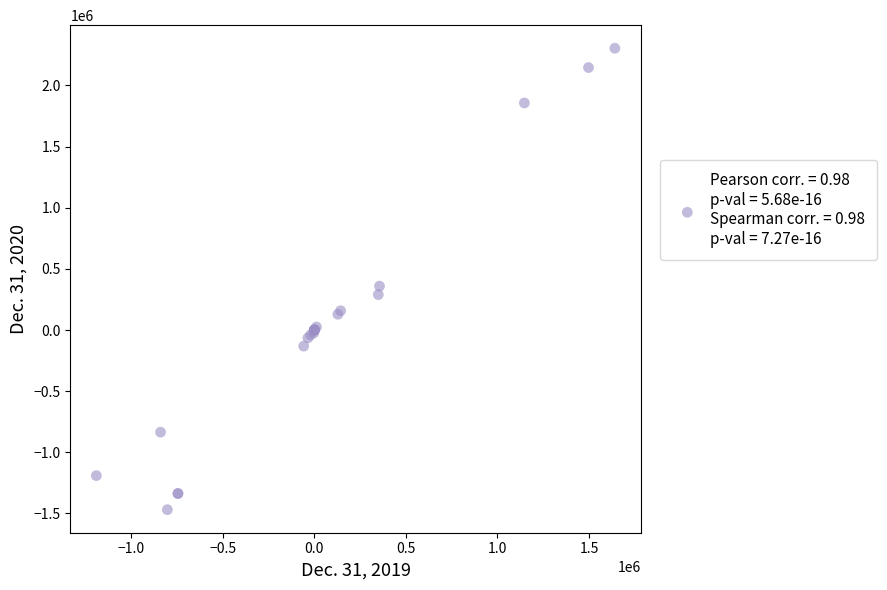

What Y value in the scatter plot is closest to 417587?

358908